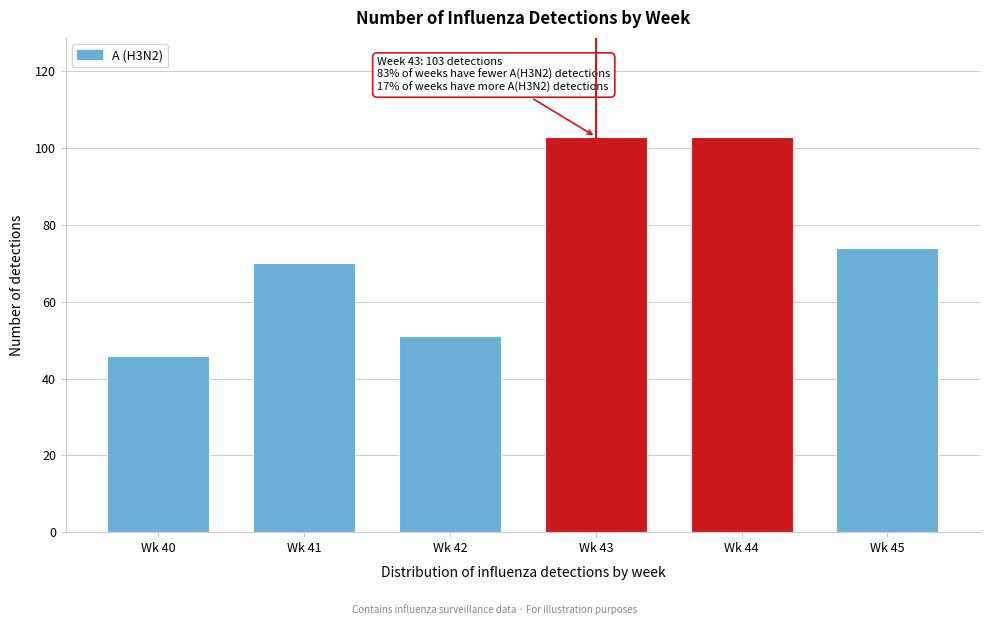

Reading right to left, what are all the values shown in this chart?

Wk 45=74	Wk 44=103	Wk 43=103	Wk 42=51	Wk 41=70	Wk 40=46